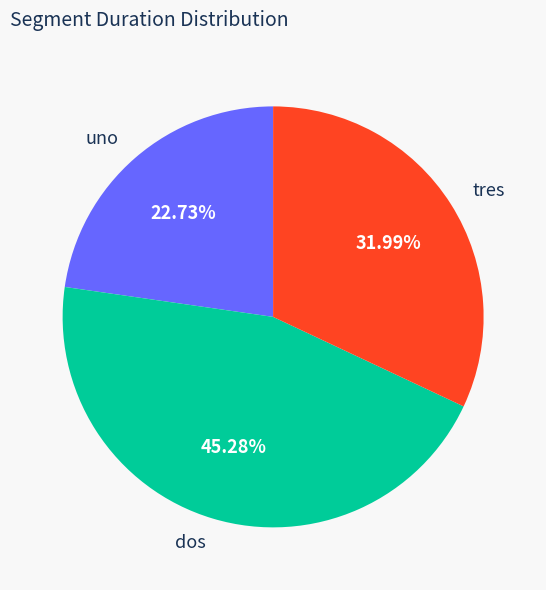

To the nearest percent, what percentage of the pie is uno?

23%